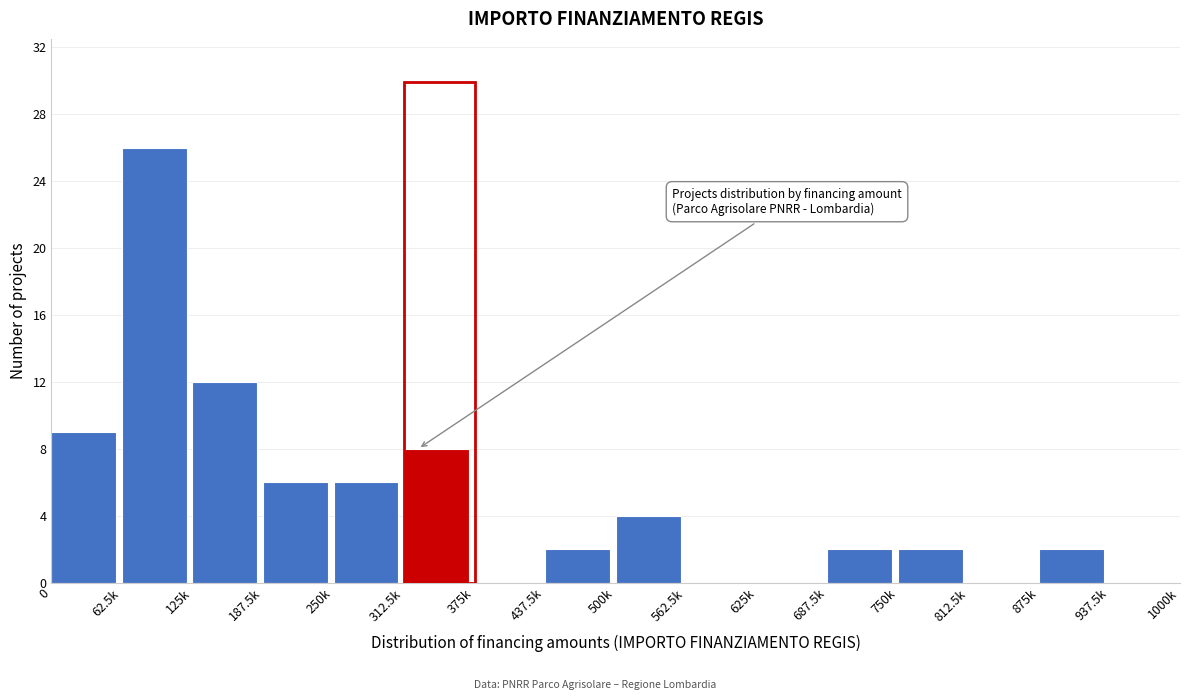

Reading left to right, list all the values displayed in this chart.

0=9	62.5k=26	125k=12	187.5k=6	250k=6	312.5k=8	375k=0	437.5k=2	500k=4	562.5k=0	625k=0	687.5k=2	750k=2	812.5k=0	875k=2	937.5k=0